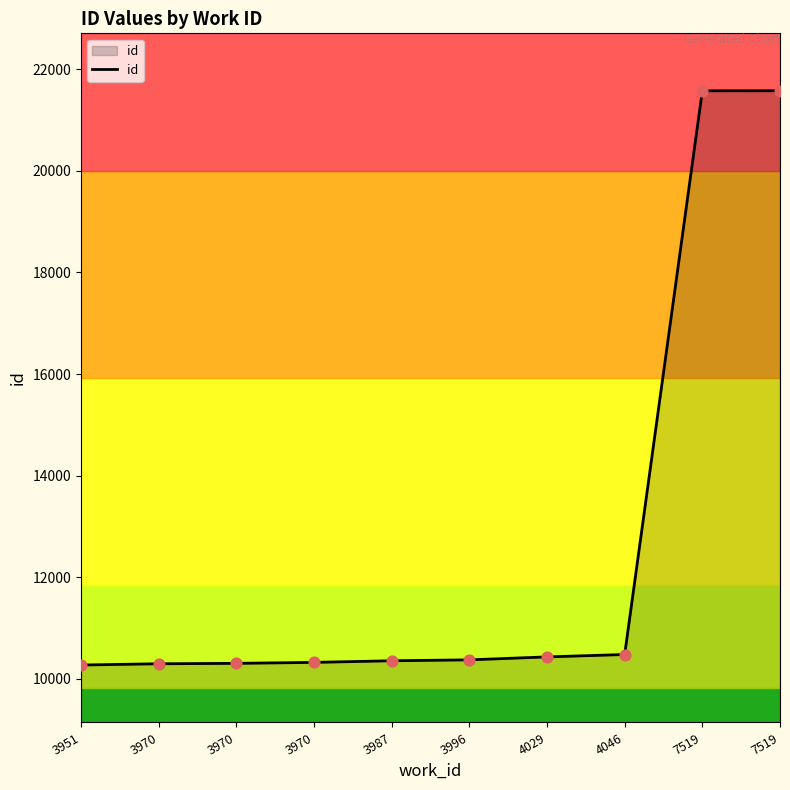

Approximately how many times larger is the value at 3970 compared to 3970?

1.0